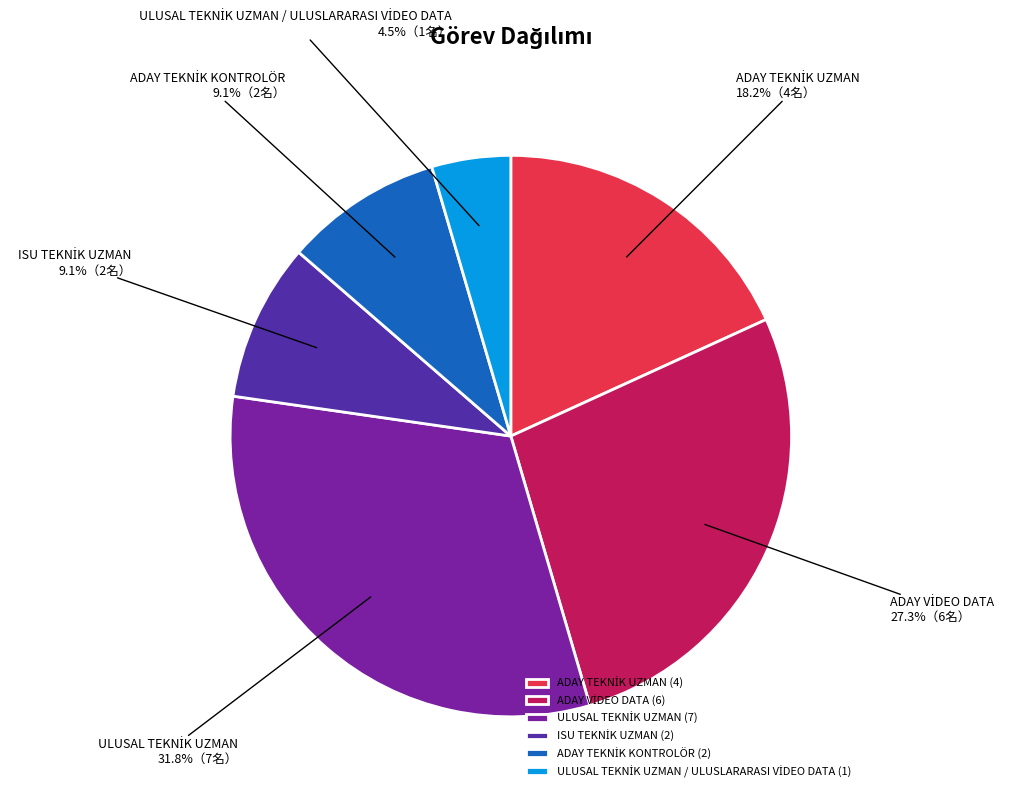

Does any single category account for the majority?

No